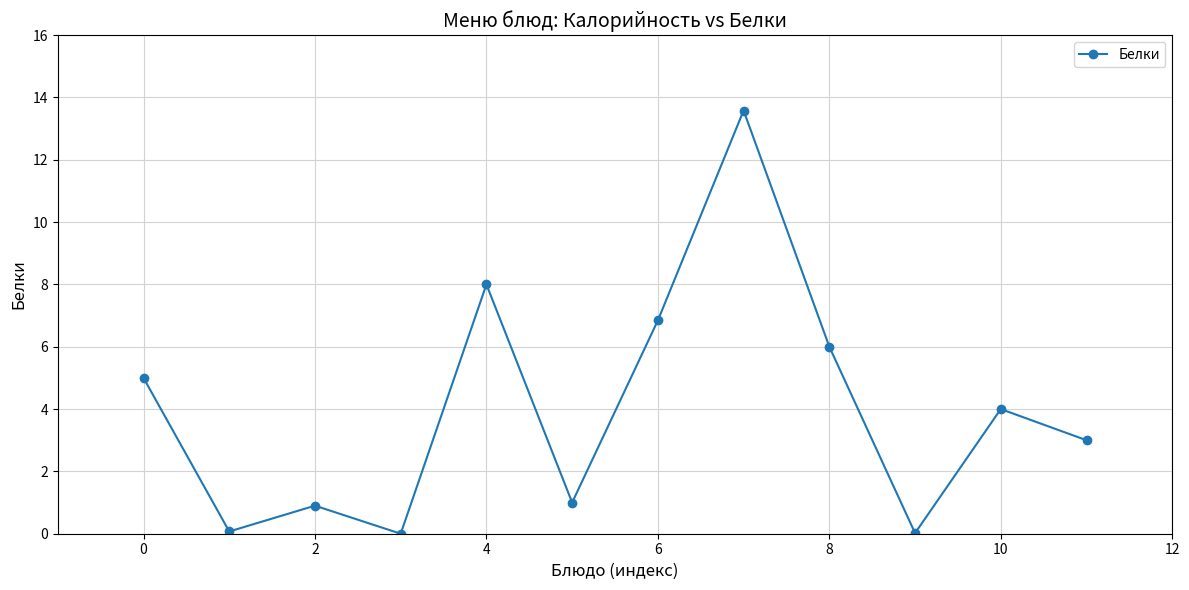

What is the value of the 6th point from the left?

1.0